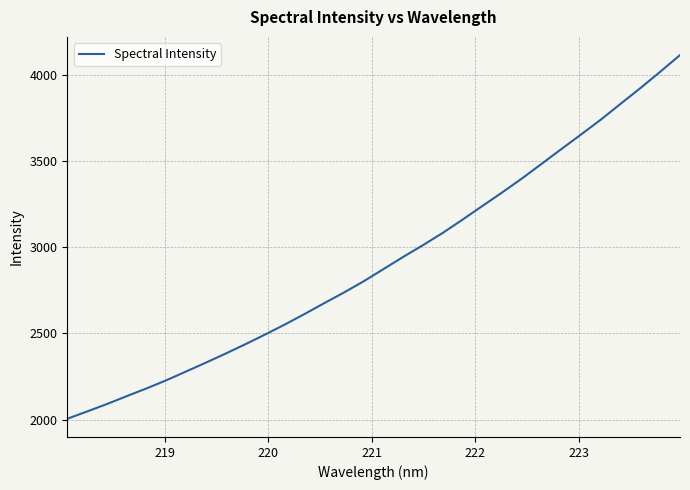

What is the difference between the maximum and minimum values?

2109.5